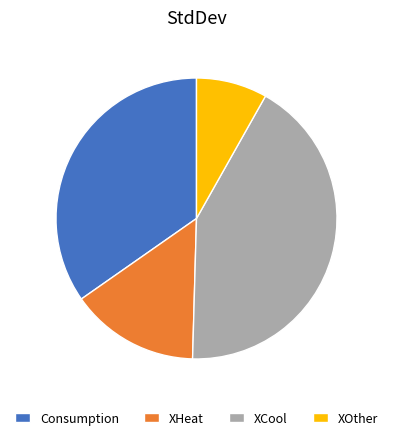

Do XOther and Consumption together represent more than half of the pie?

No